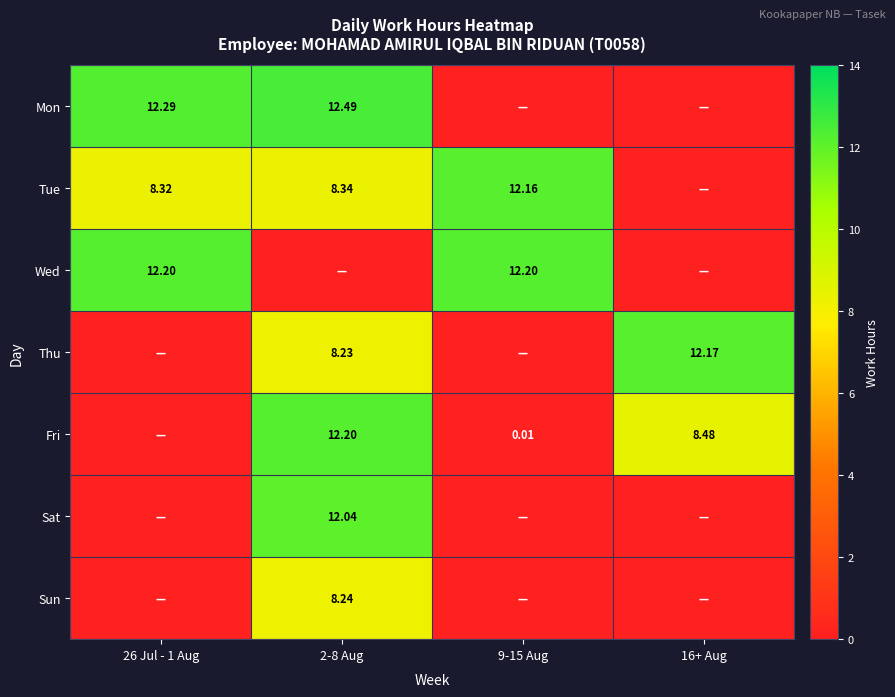

Rank the series by their maximum value, from lowest to highest.

Sun, Sat, Tue, Thu, Wed, Fri, Mon